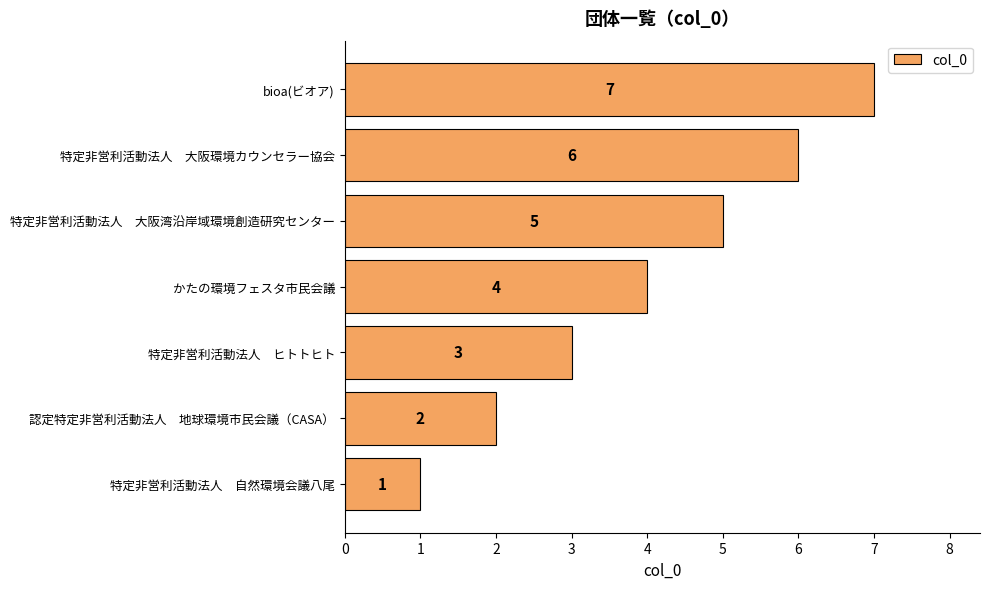

What is the change in value from 特定非営利活動法人　自然環境会議八尾 to 特定非営利活動法人　大阪環境カウンセラー協会?

+5